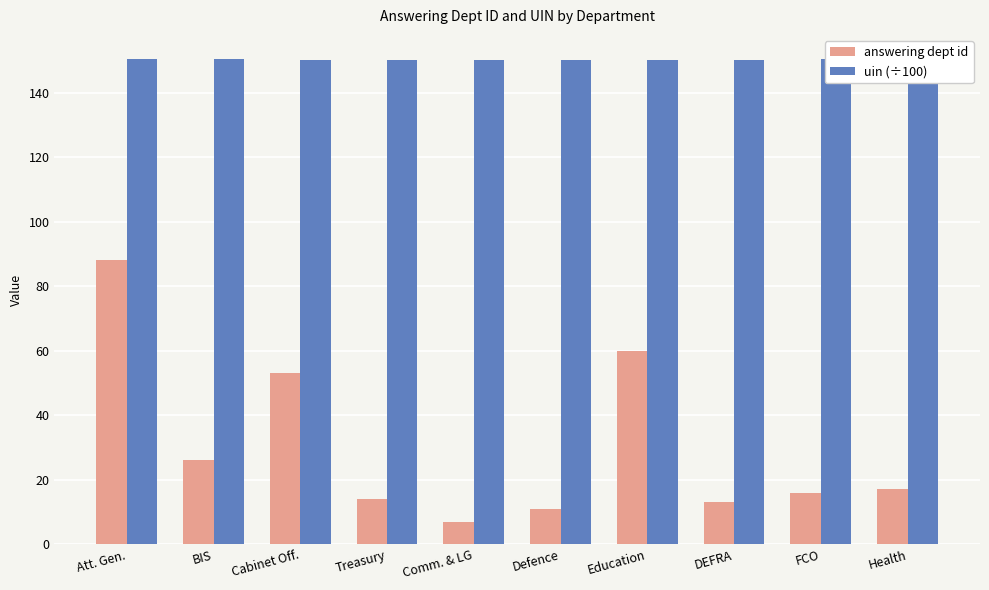

What is the difference between the second highest and minimum values in the uin (÷100) series?

0.2